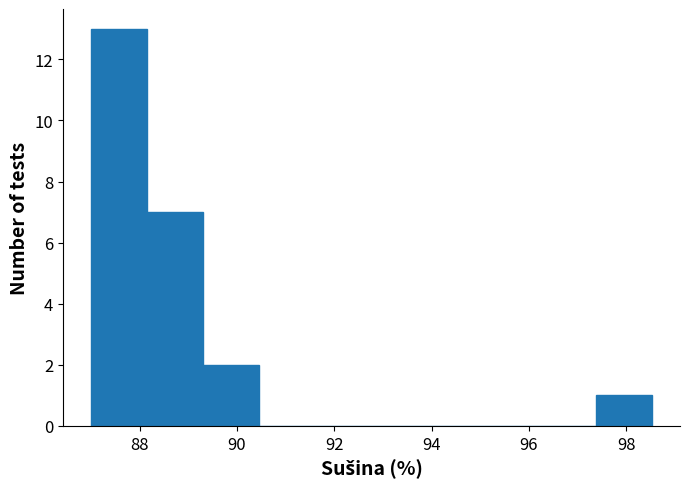

Reading left to right, transcribe this chart: for each bar, give the range it covers on the x-axis and its height. Neither the bar edges nor the heights are printed on the chart, so give them approximately, as read against the axes.

87.0 to 88.2: 13
88.2 to 89.4: 7
89.4 to 90.4: 2
90.4 to 91.6: 0
91.6 to 92.8: 0
92.8 to 94.0: 0
94.0 to 95.0: 0
95.0 to 96.2: 0
96.2 to 97.4: 0
97.4 to 98.6: 1